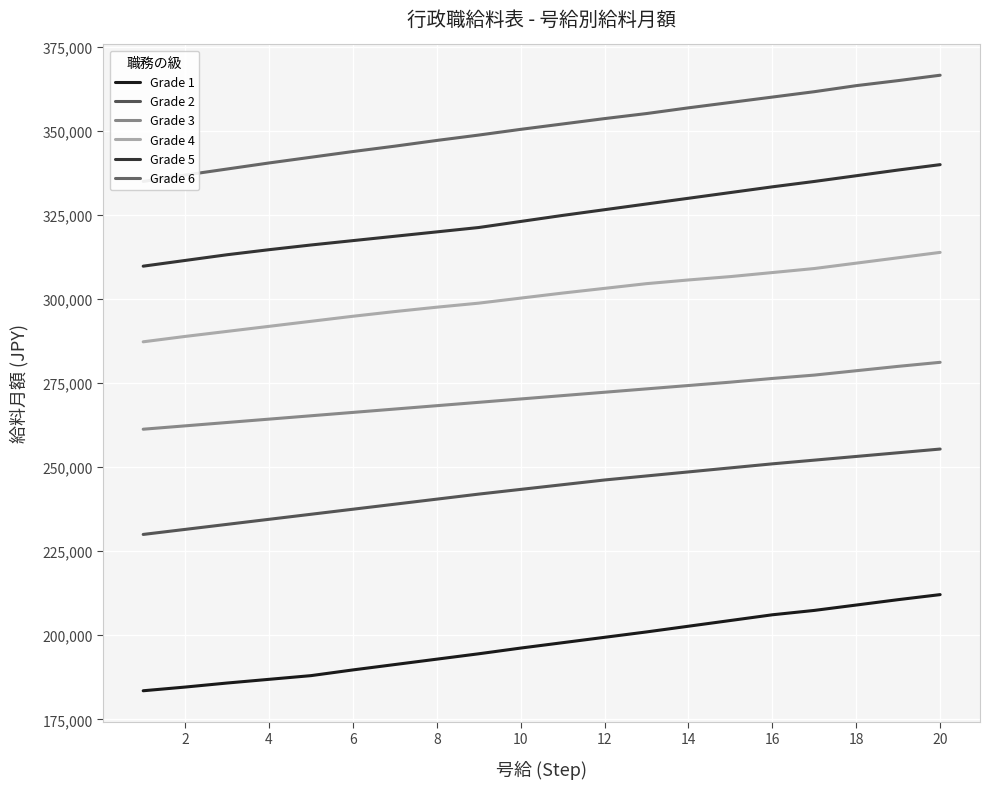

Is this an area chart (filled region under the line)?

No